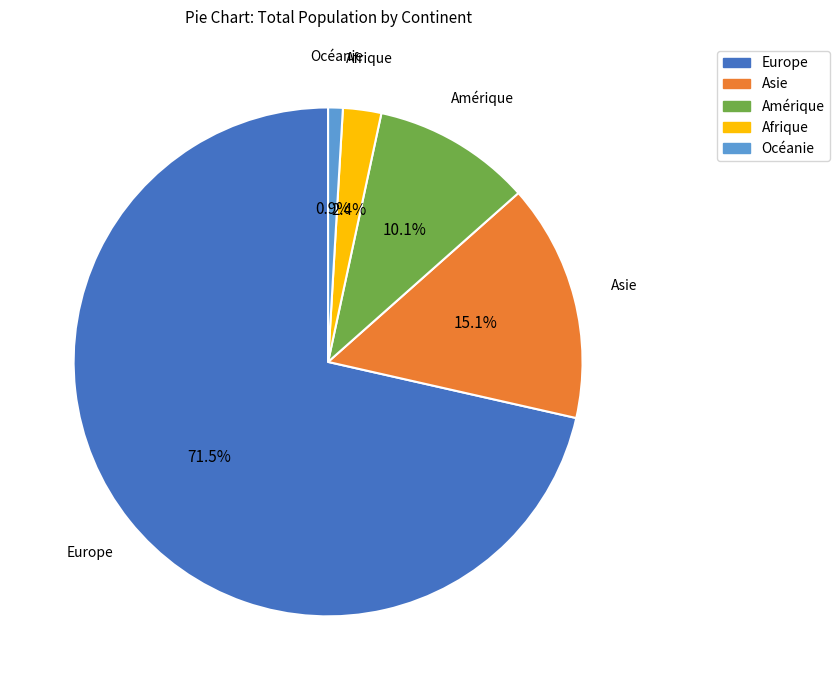

The Amérique slice represents 10% of the pie. True or false?

True